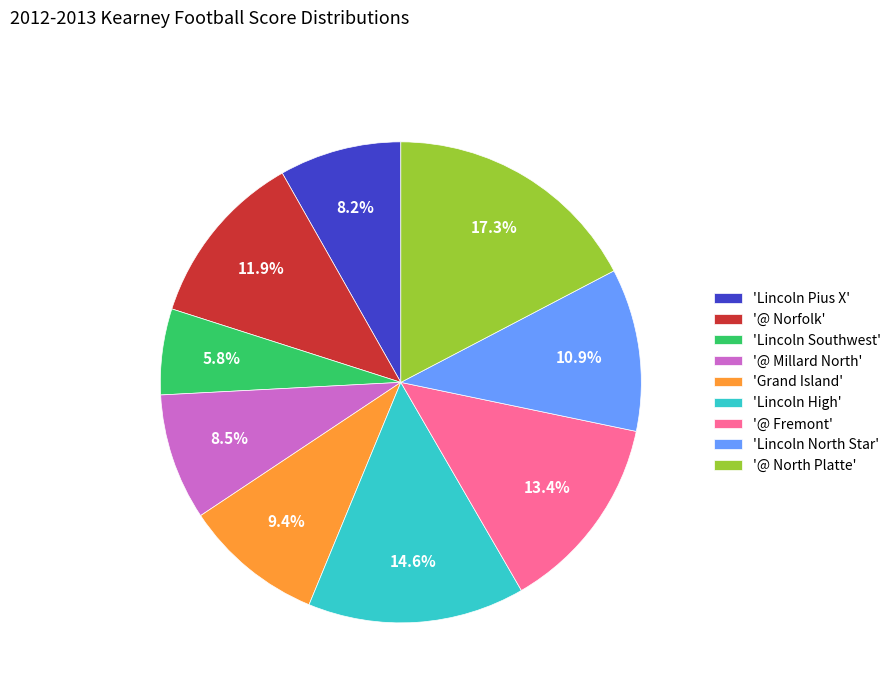

Combined, do '@ Fremont' and '@ Millard North' account for over 50%?

No